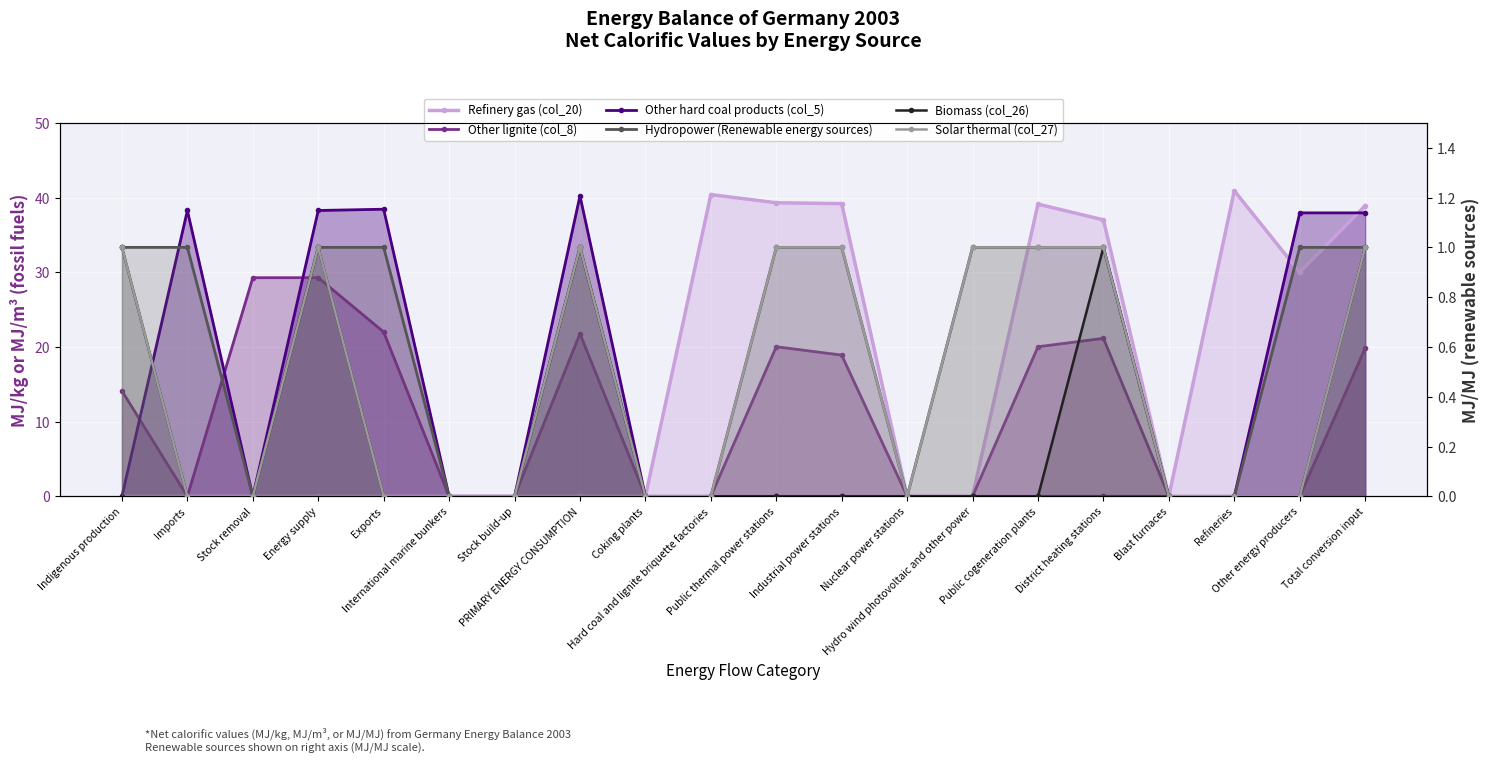

True or false: Hydropower (Renewable energy sources) and Solar thermal (col_27) intersect in this chart.

False